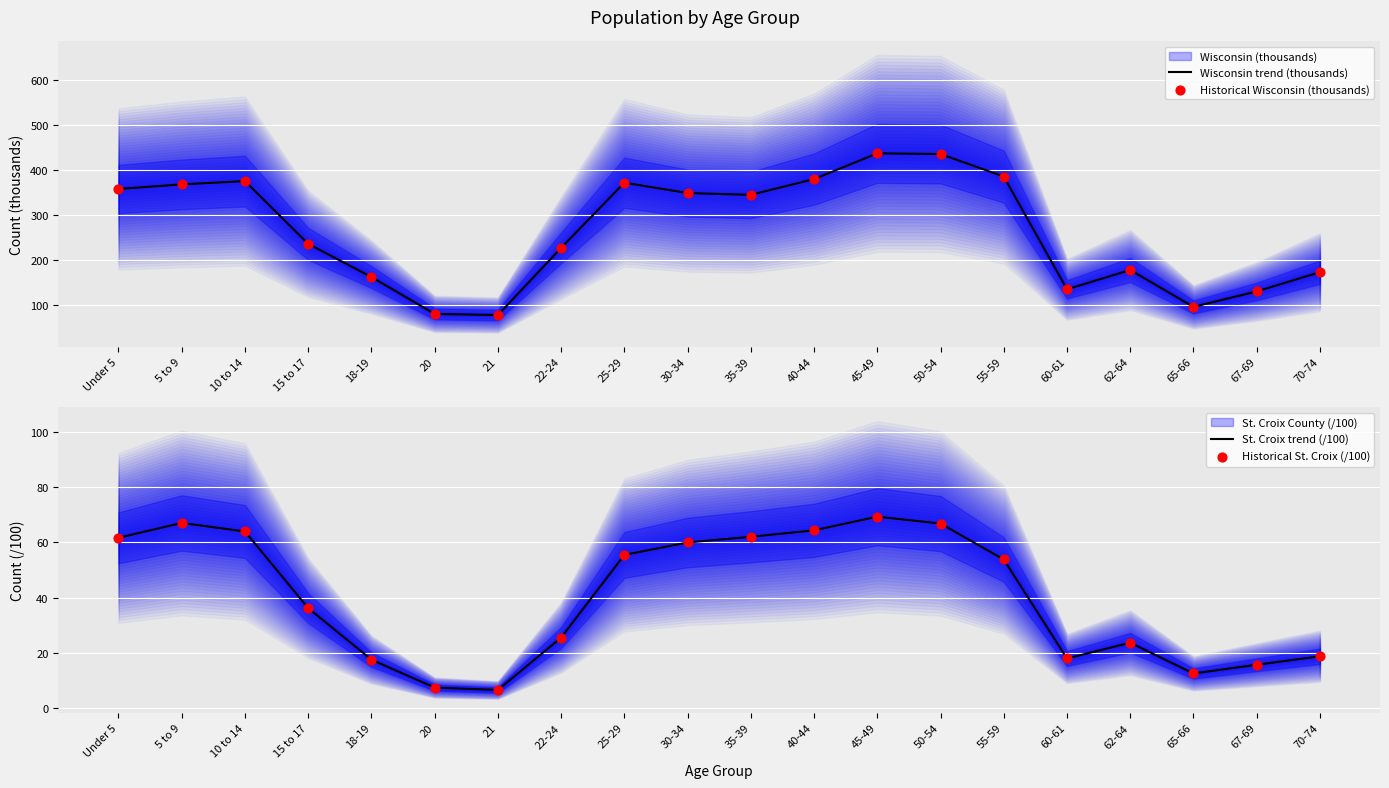

The Wisconsin trend (thousands) series shows 580.7 at 35-39. True or false?

False